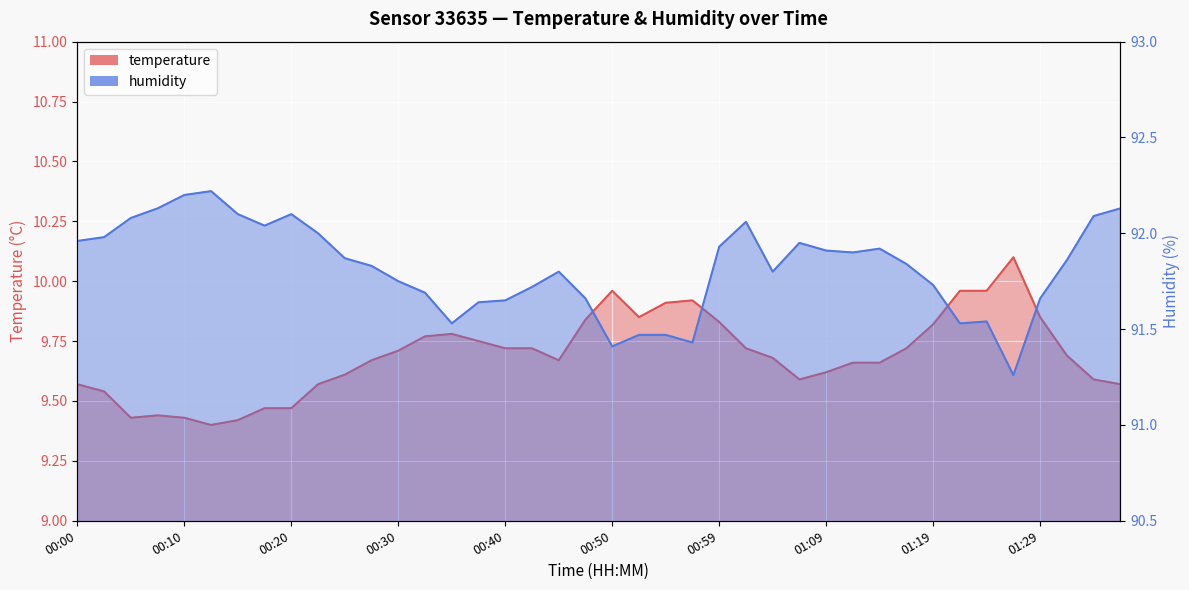

True or false: humidity and temperature cross at least once.

False